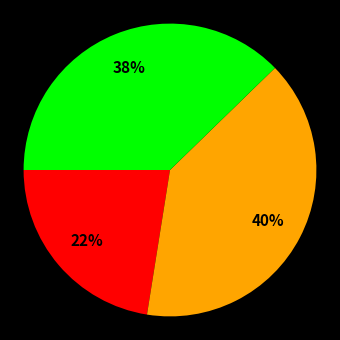

Is there any slice that represents more than half of the pie?

No